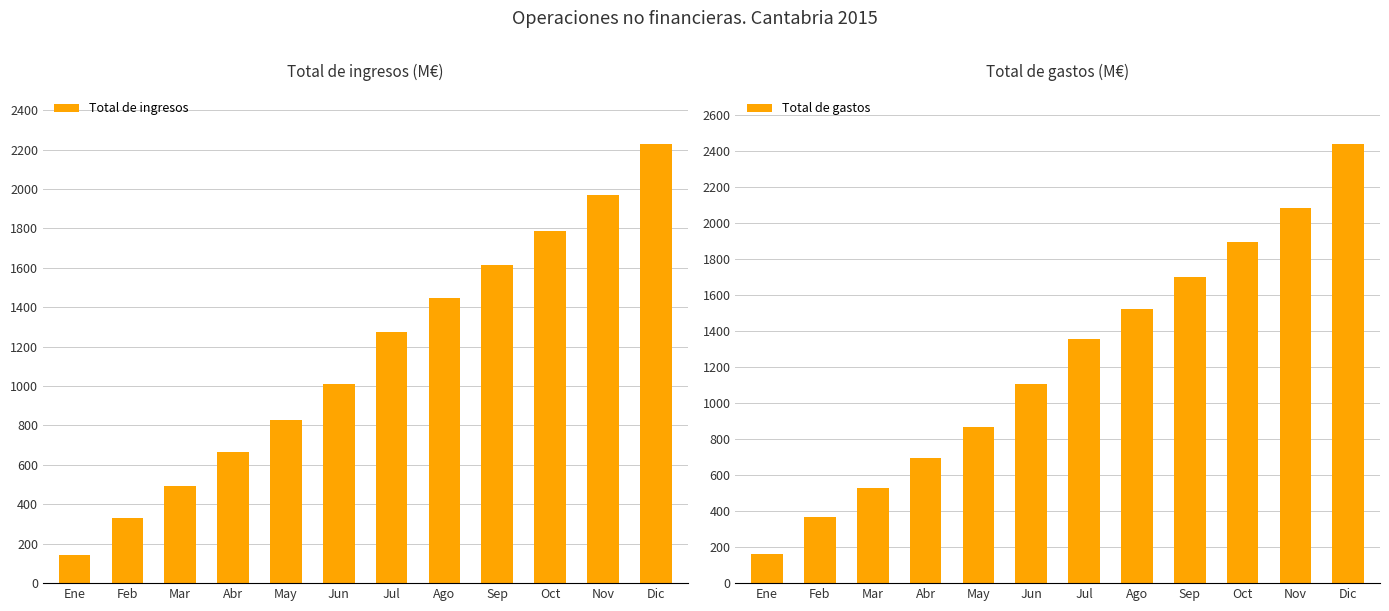

What is the approximate value of Total de gastos at Feb, to the nearest 100?

400